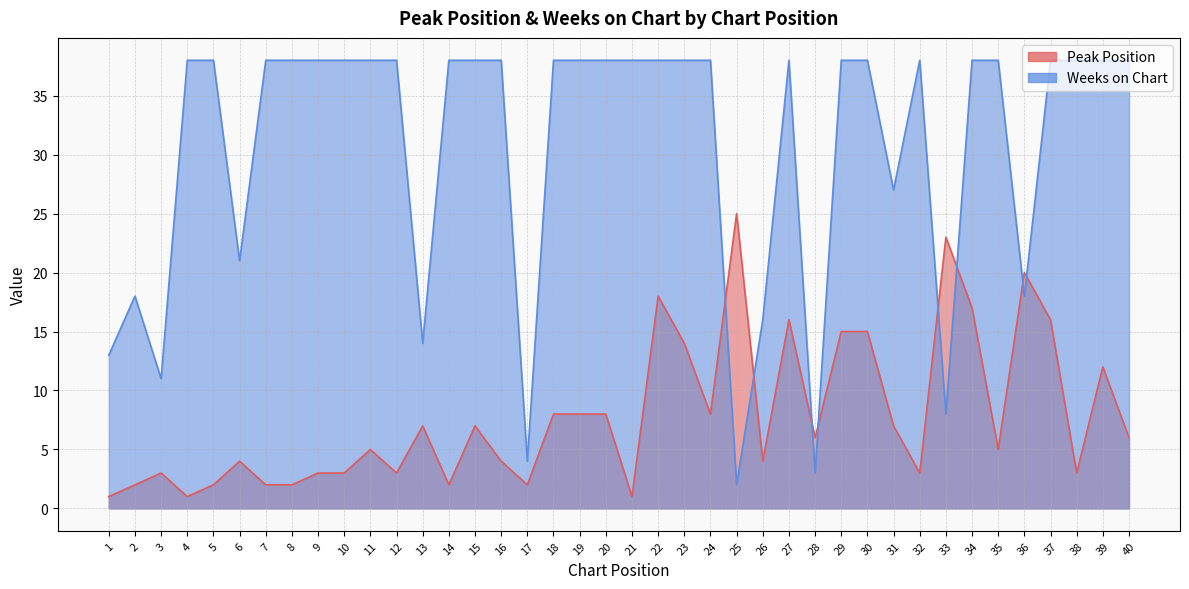

Where is the first local minimum for Peak Position?

4